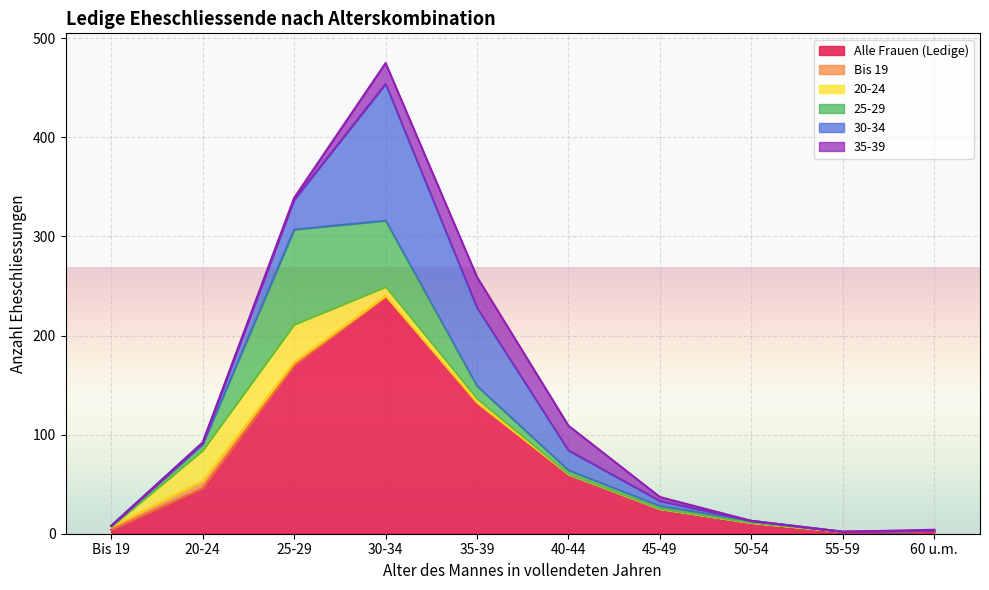

What is the label of the 9th point from the left?

55-59